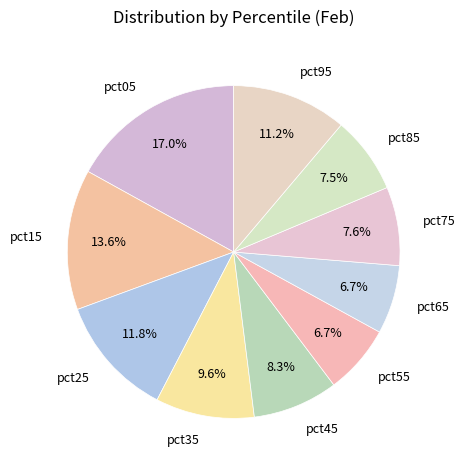

To the nearest percent, what percentage of the pie is pct05?

17%